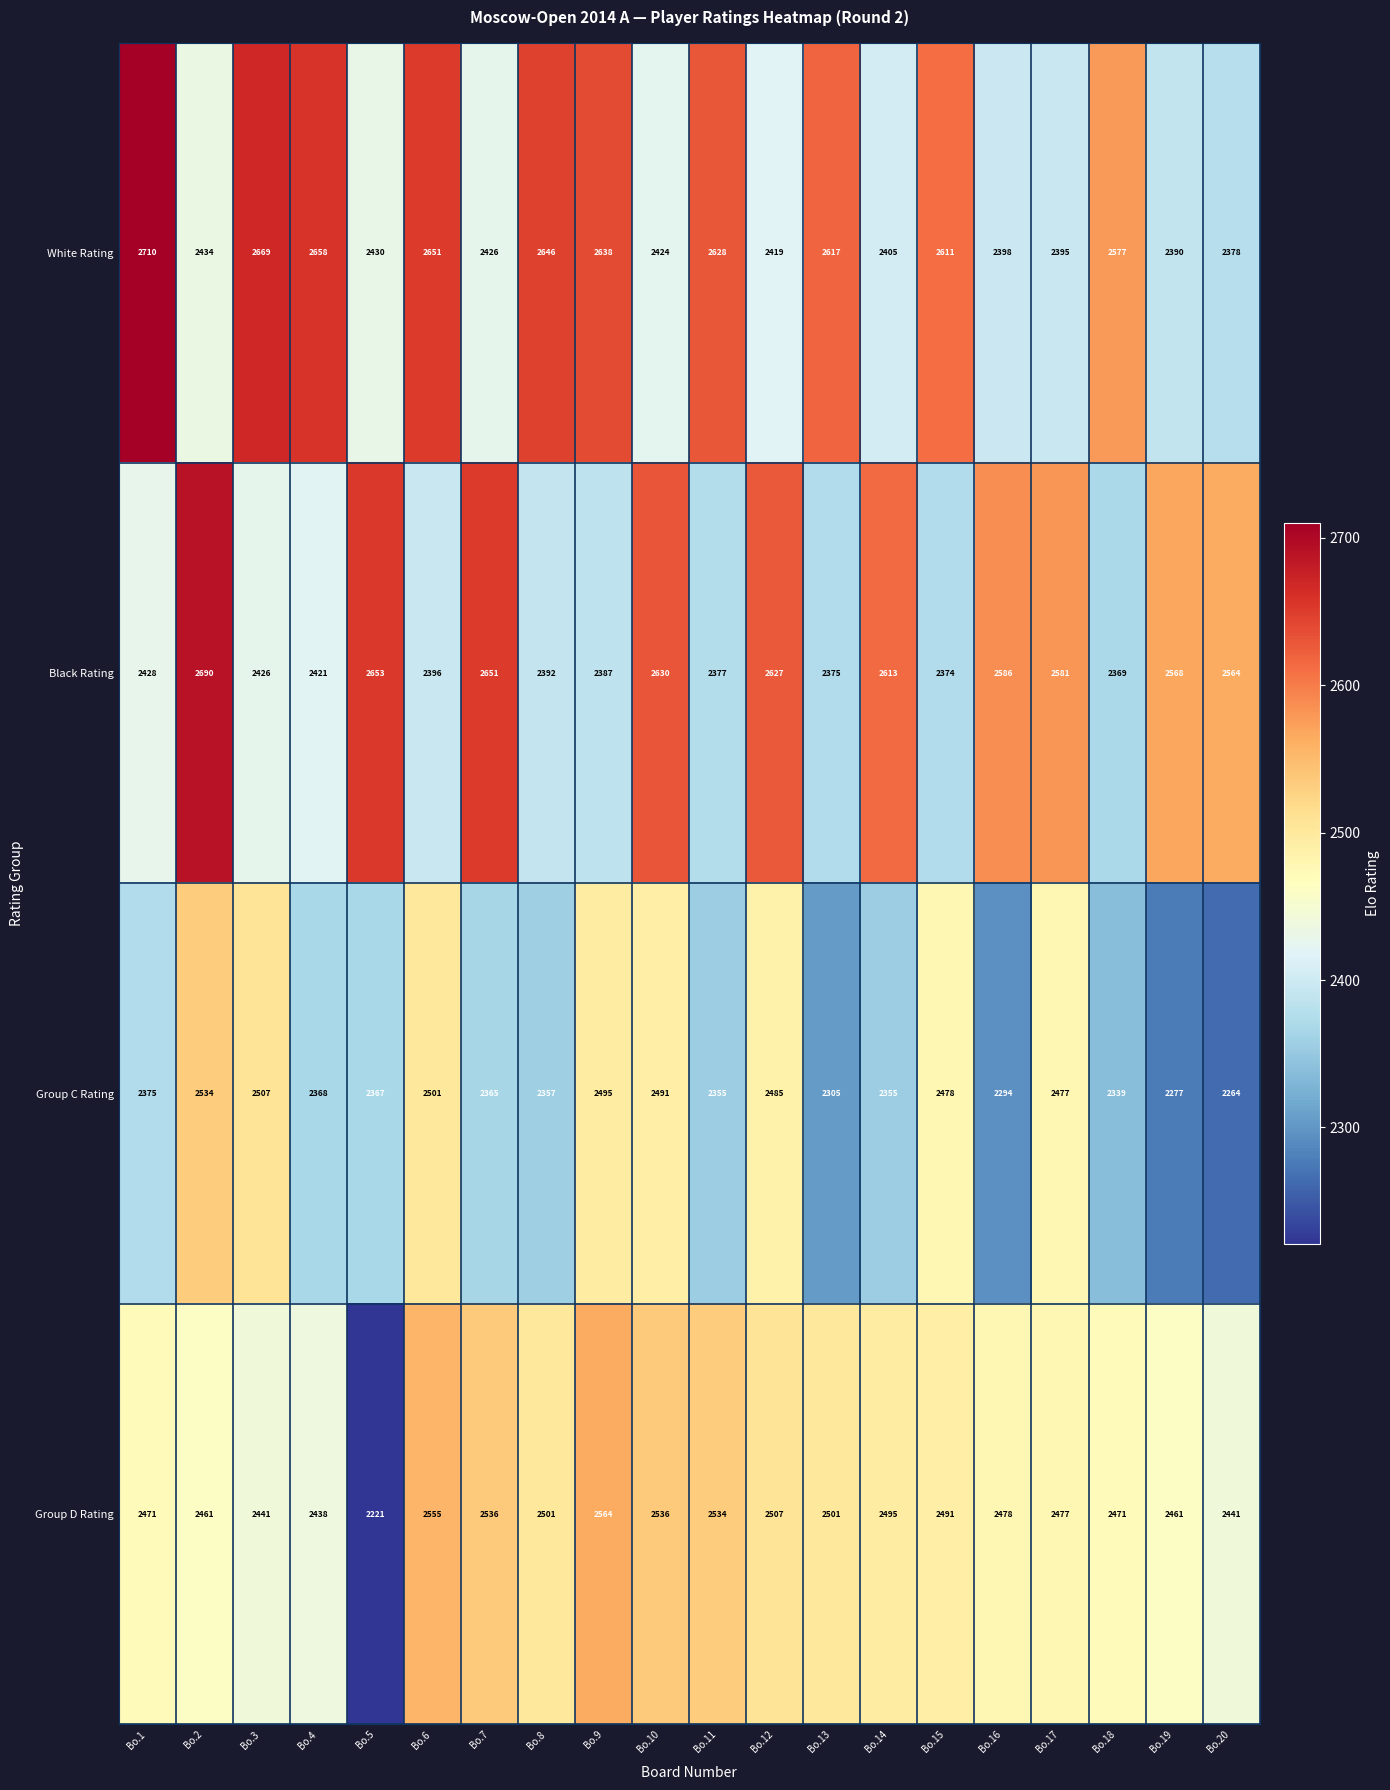

Rank the series by their maximum value, from highest to lowest.

White Rating, Black Rating, Group D Rating, Group C Rating